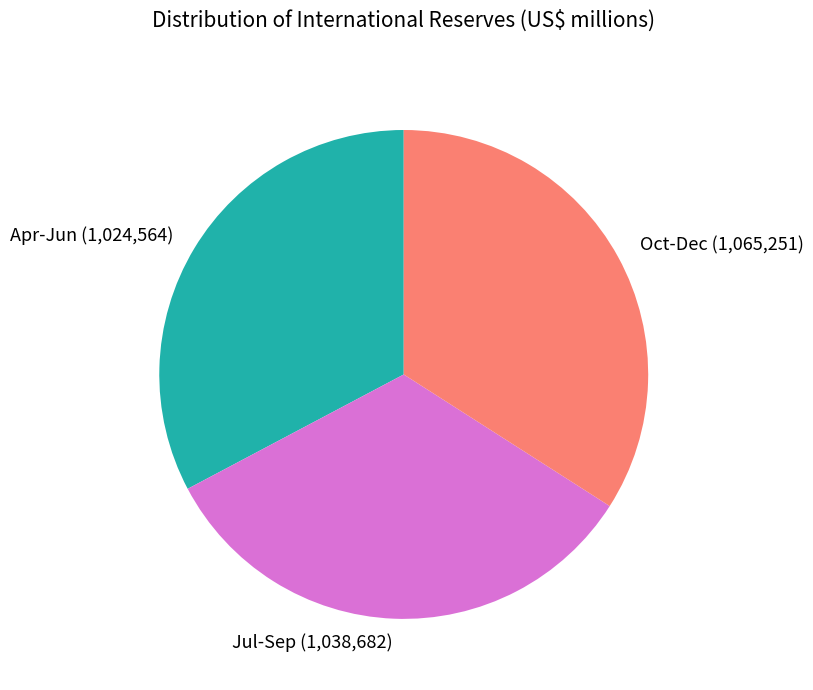

What is the largest slice in the pie chart?

Oct-Dec